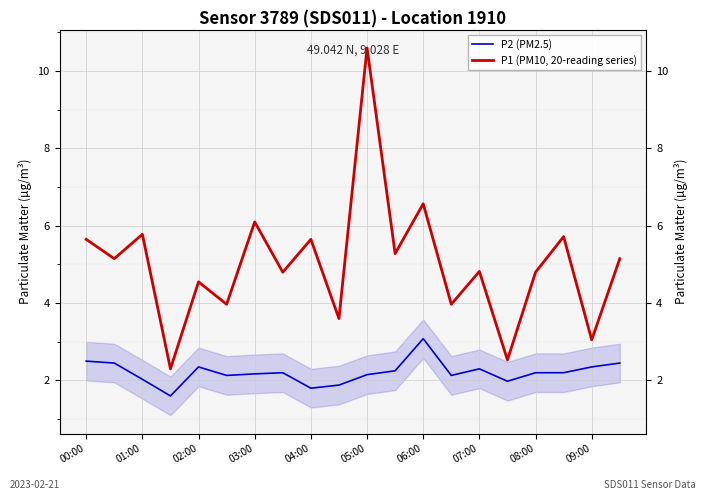

Reading left to right, what are all the values shown in this chart?

P2 (PM2.5): 2.5	2.5	2.0	1.6	2.4	2.1	2.2	2.2	1.8	1.9	2.1	2.2	3.1	2.1	2.3	2.0	2.2	2.2	2.4	2.5
P1 (PM10, 20-reading series): 5.7	5.2	5.8	2.3	4.5	4.0	6.1	4.8	5.7	3.6	10.6	5.3	6.6	4.0	4.8	2.5	4.8	5.7	3.0	5.2